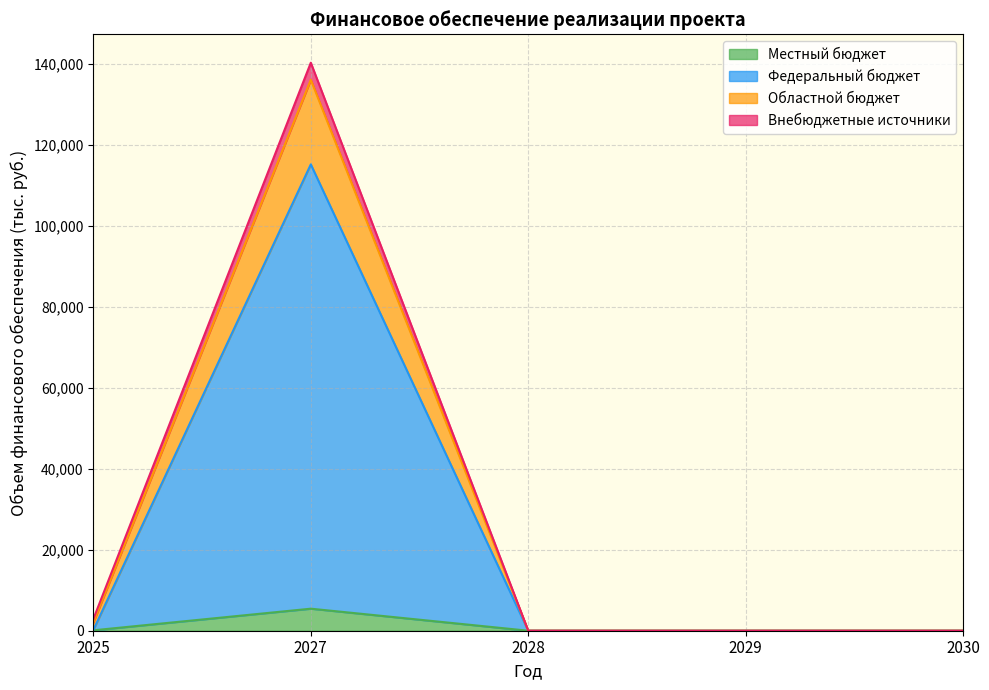

At which category is the sum across all series the highest?

2027